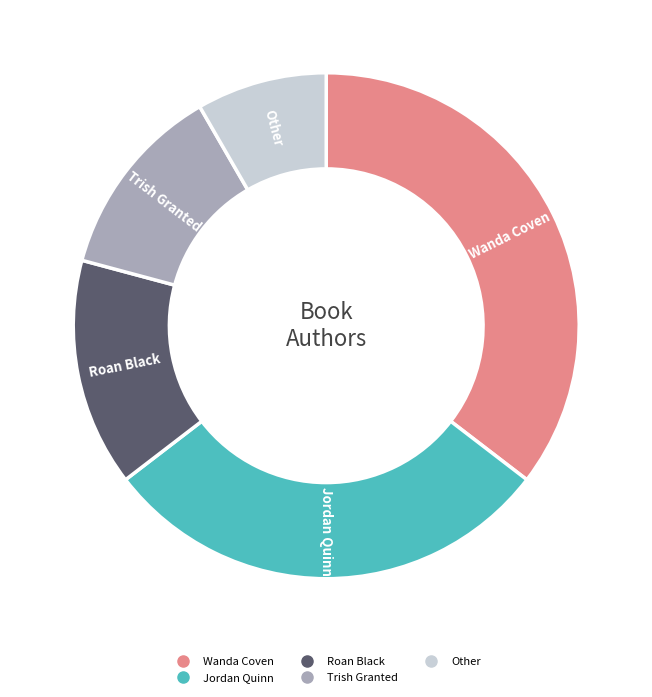

Which has a higher value, Jordan Quinn or Trish Granted?

Jordan Quinn